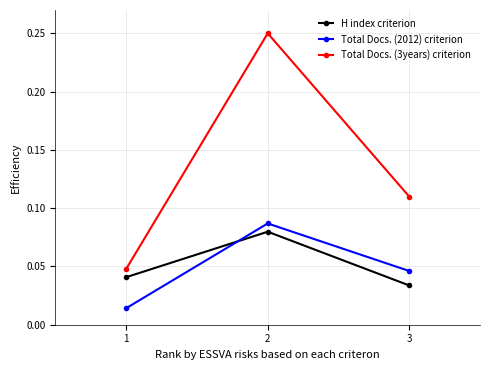

How many lines are shown in the chart?

3